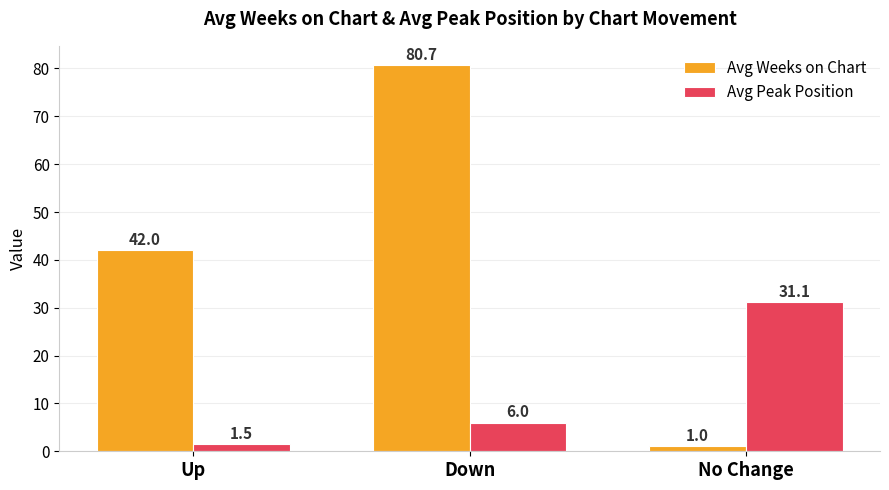

Count the number of data series in this chart.

2